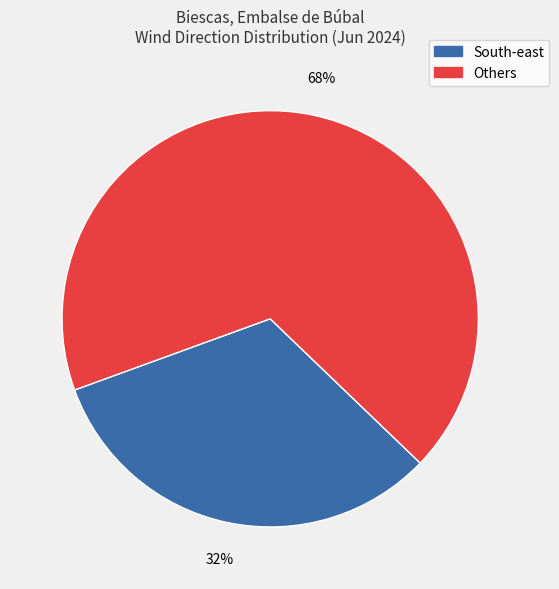

How many slices are in this pie chart?

2